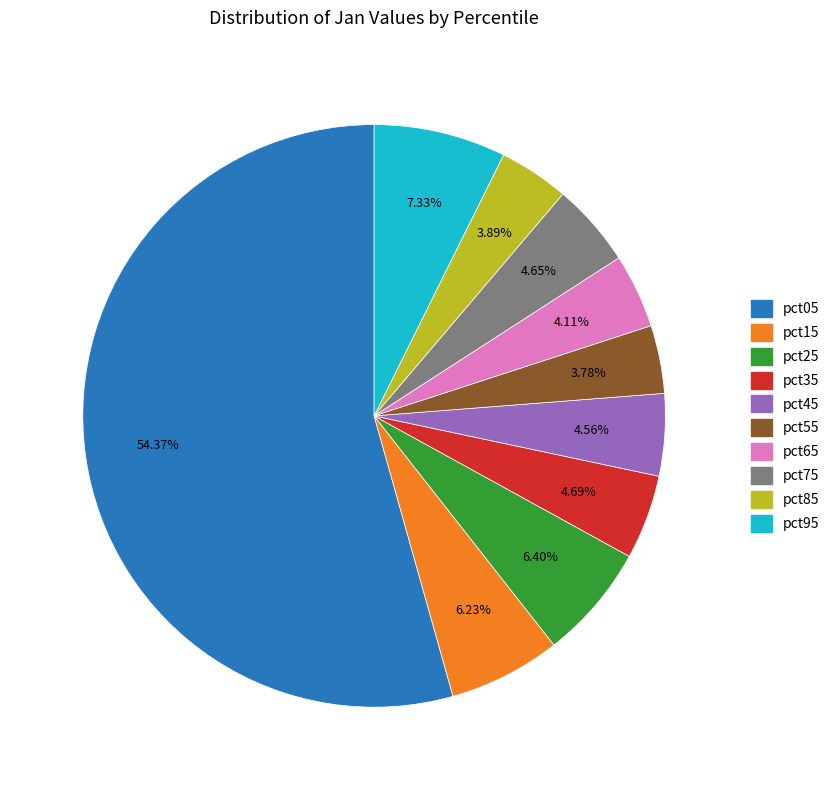

How many slices are in this pie chart?

10